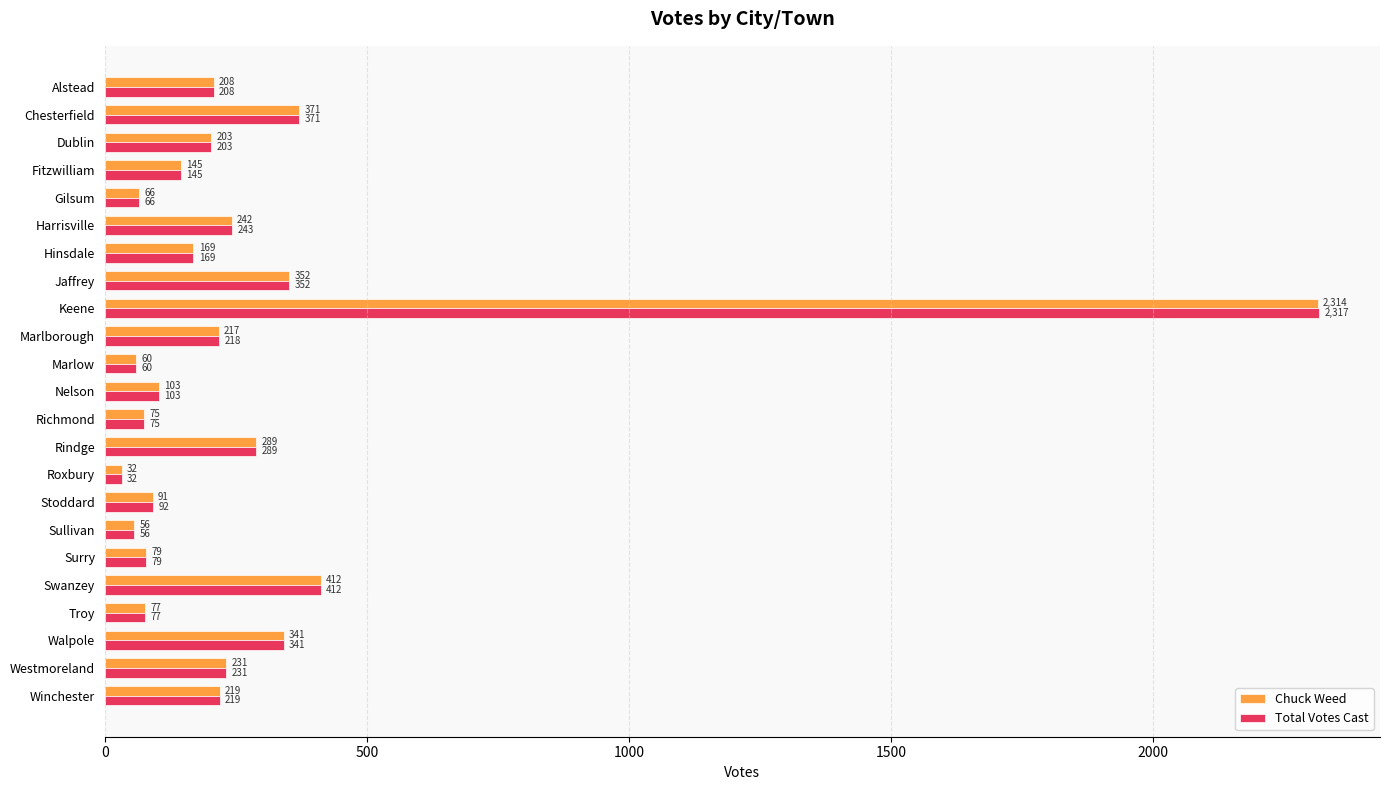

Which series has the widest spread of values?

Total Votes Cast